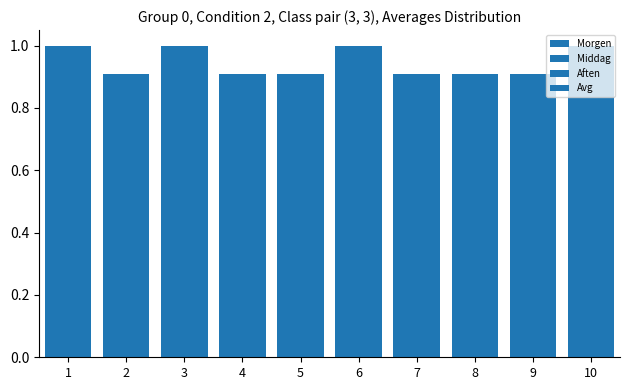

Are the bars grouped side by side (vs. stacked)?

Yes